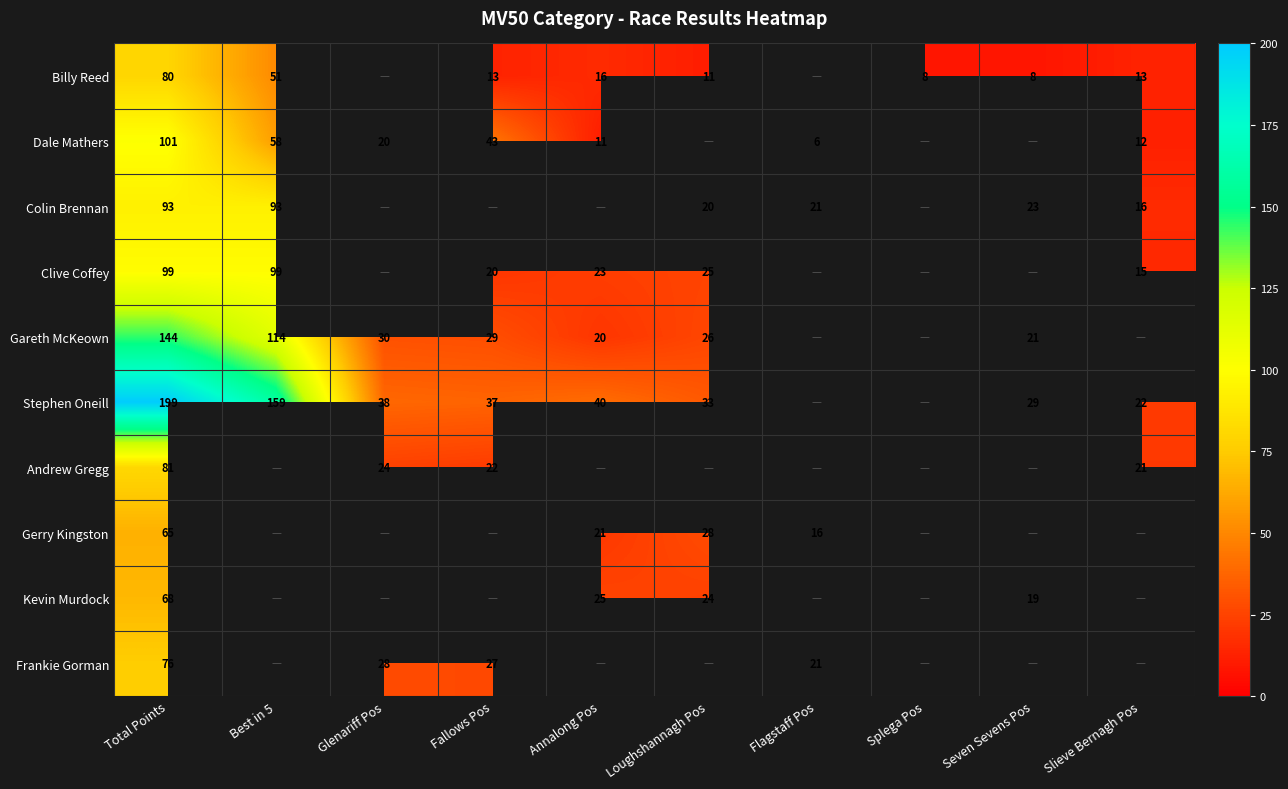

What is the maximum value shown in the chart?

199.0